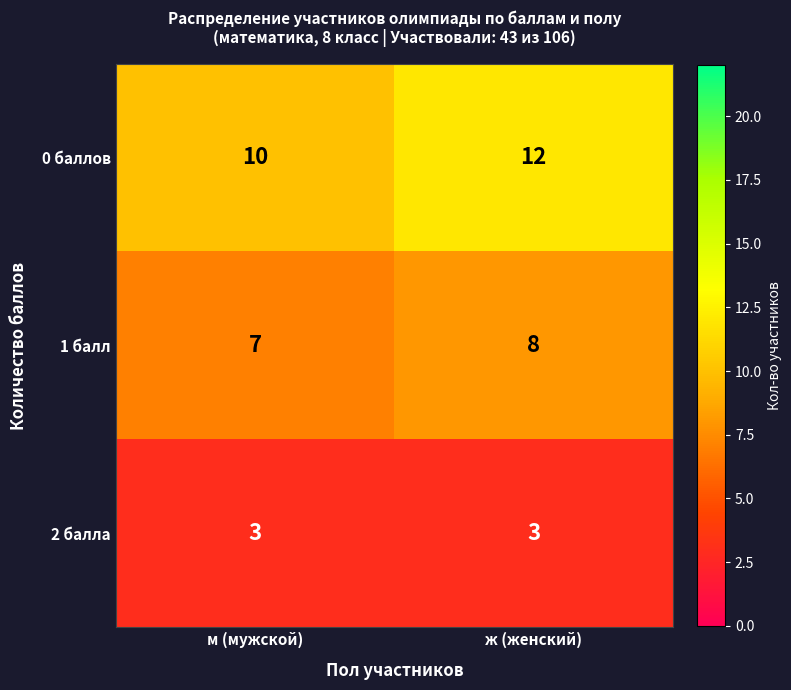

What is the total value across all series at м (мужской)?

20